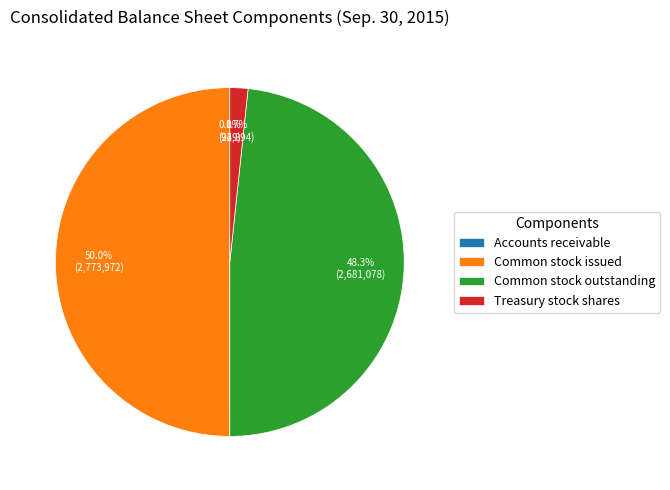

True or false: Treasury stock shares accounts for 13% of the total.

False